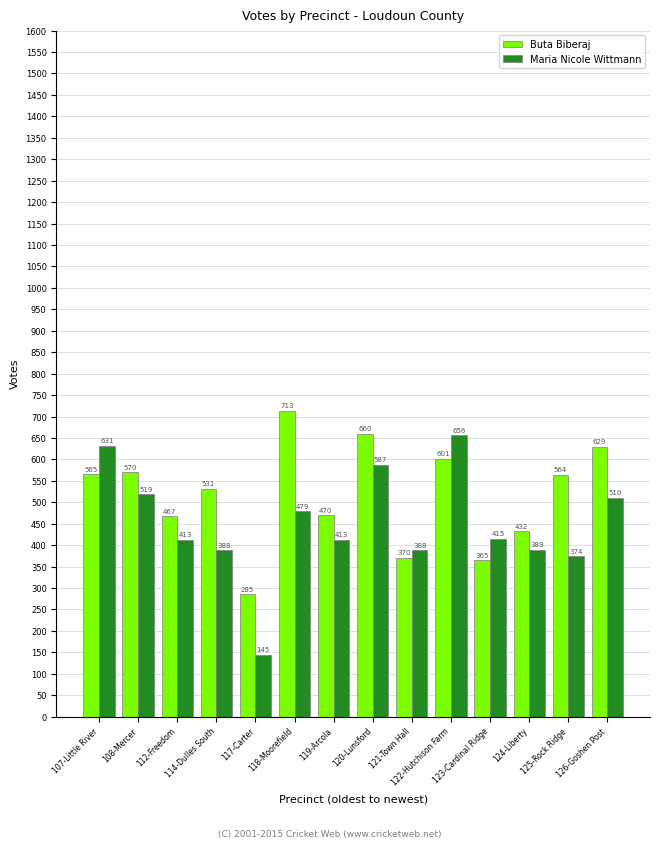

At 121-Town Hall, list the series in order from smallest to largest.

Buta Biberaj, Maria Nicole Wittmann